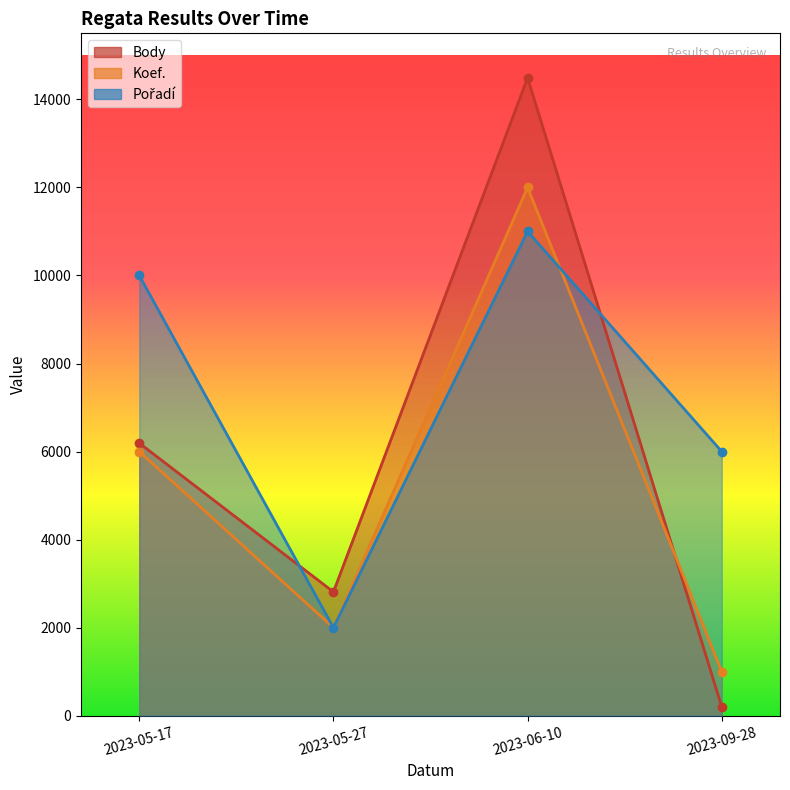

How many categories are shown in the chart?

4